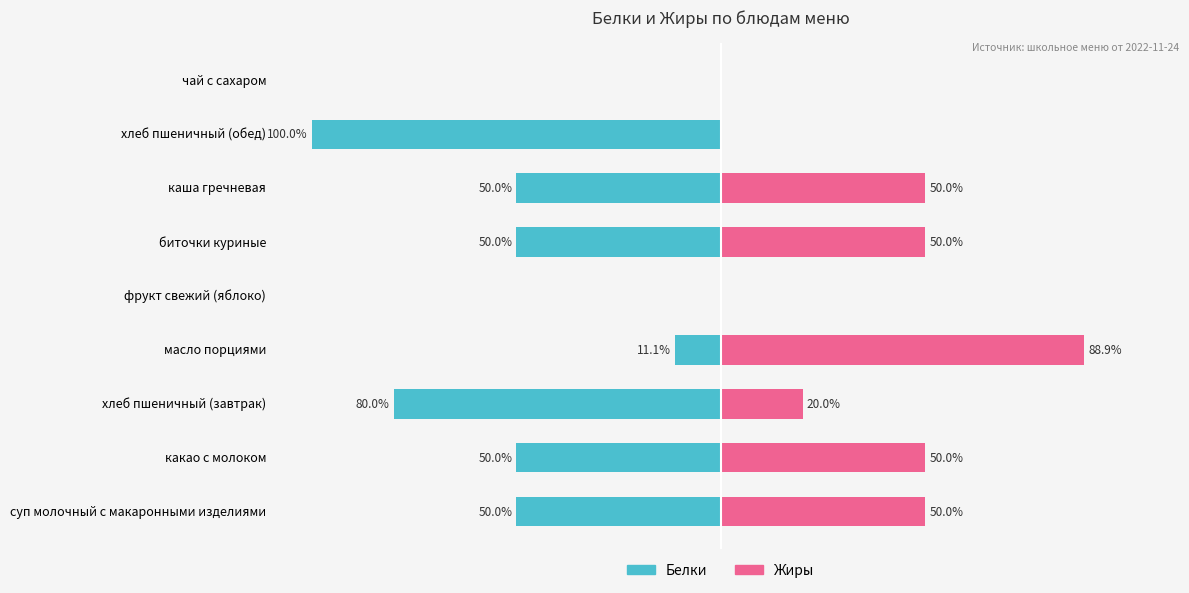

List the series in order of their peak value, highest first.

Жиры, Белки